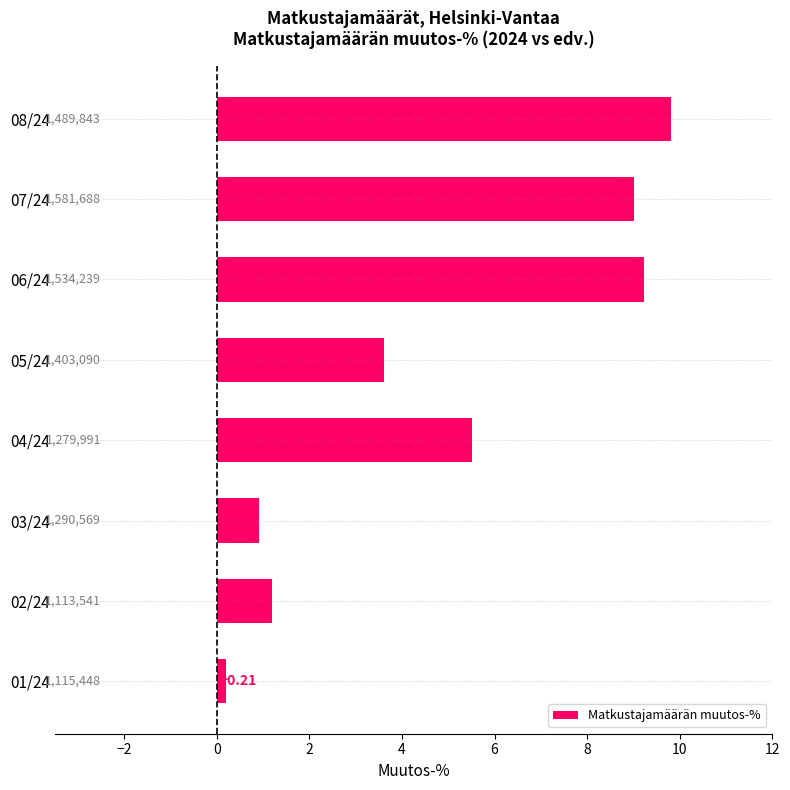

Which has a higher value, 02/24 or 06/24?

06/24